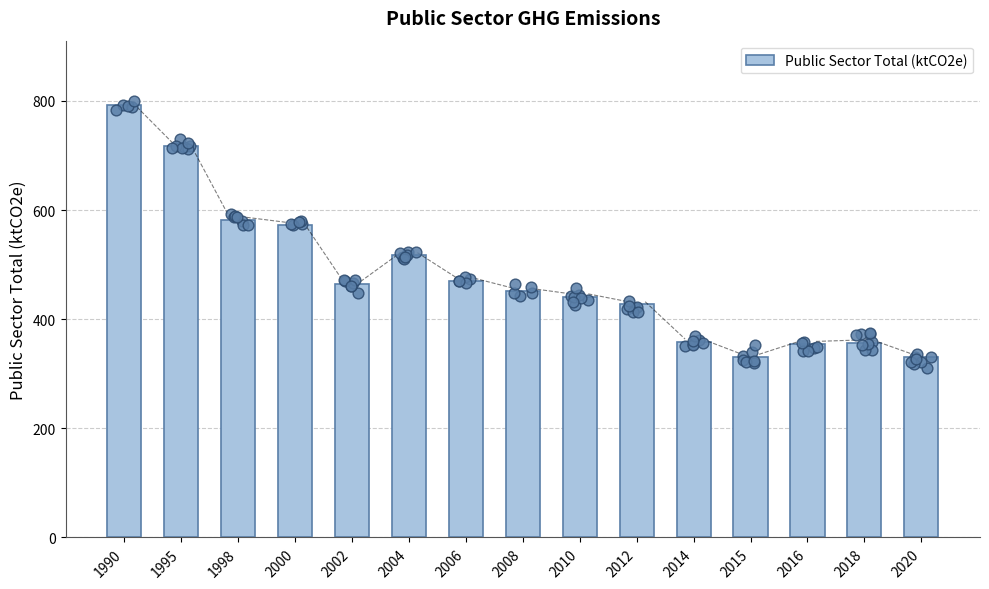

Between 1998 and 2016, which is larger?

1998